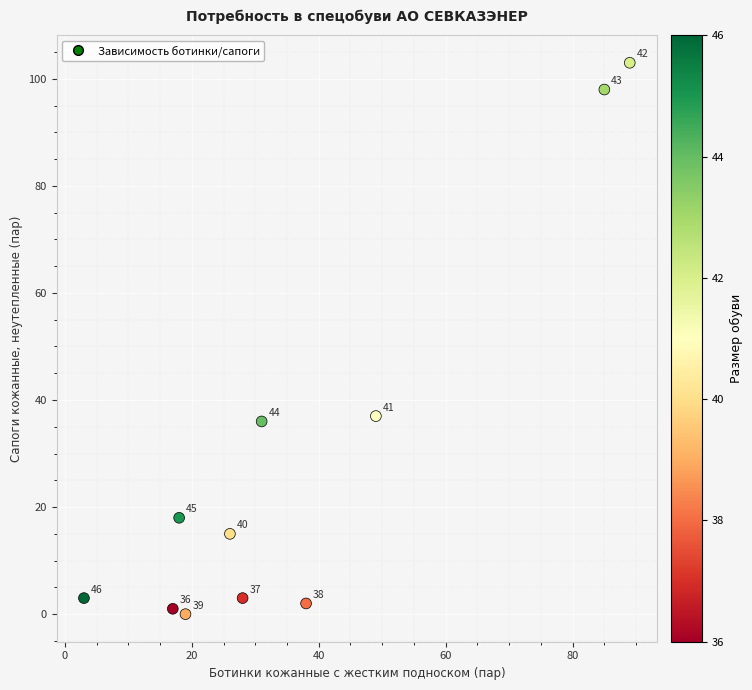

What Y value in the scatter plot is closest to 51?

37